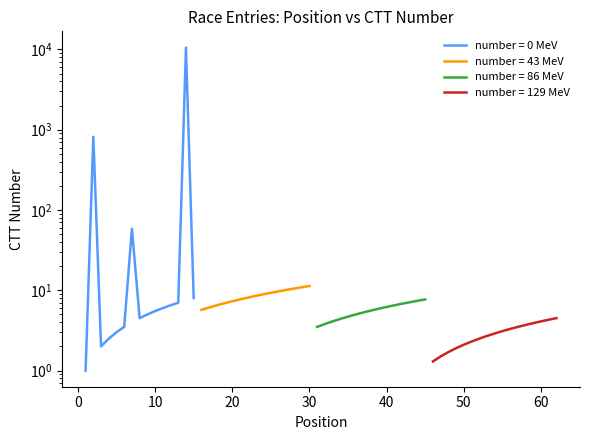

Which has a higher value, 30 or 60?

60